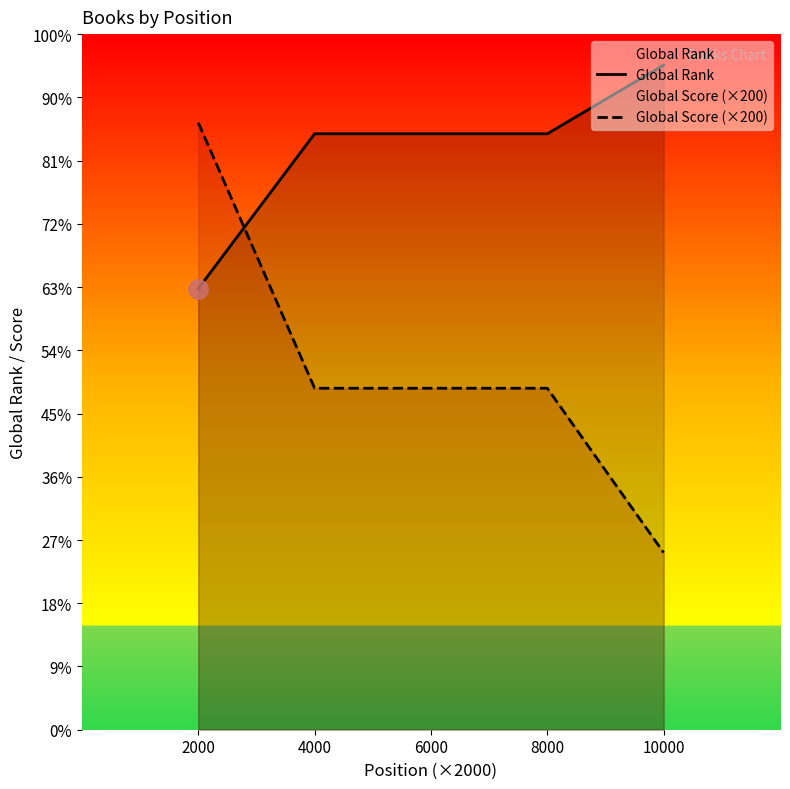

Which series has the largest range (max minus min)?

Global Score (×200)